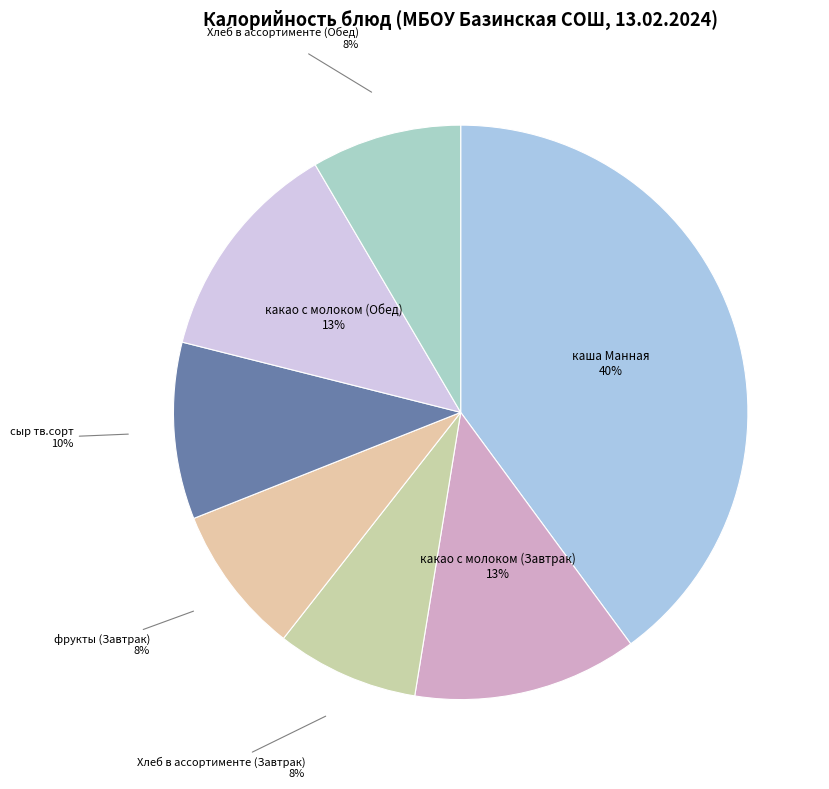

The Хлеб в ассортименте (Обед) slice represents 1% of the pie. True or false?

False